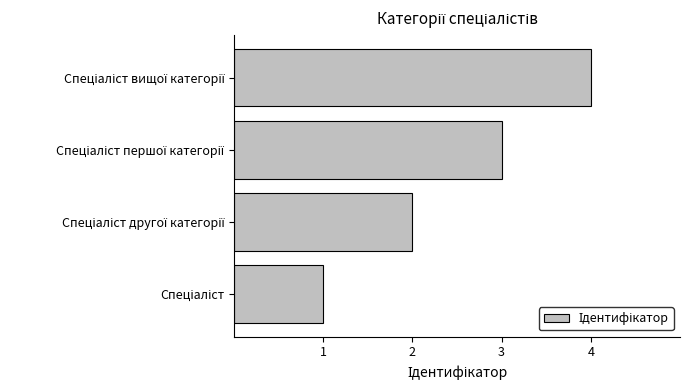

What is the smallest value displayed?

1